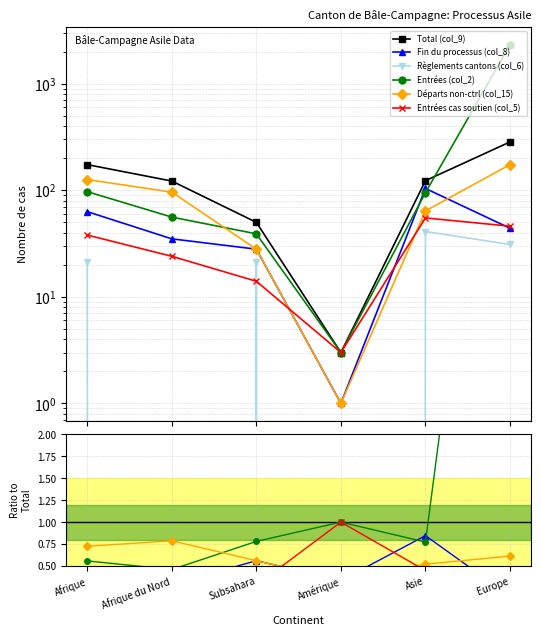

Between which two adjacent categories do Départs non-ctrl (col_15) and Entrées (col_2) first intersect?

Afrique du Nord and Subsahara